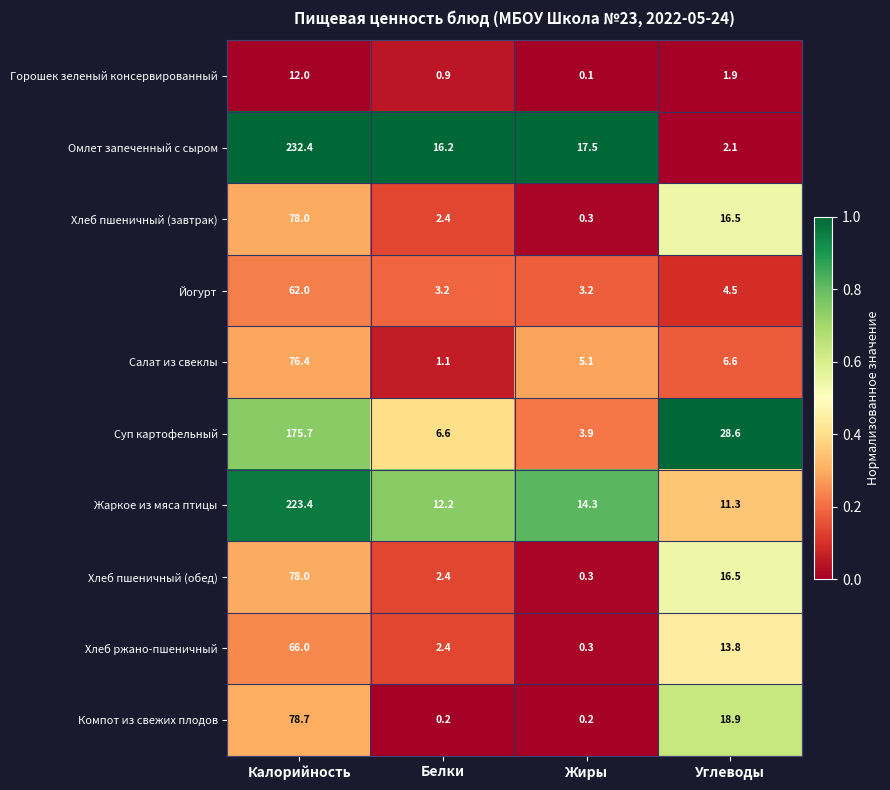

At which label does Хлеб пшеничный (завтрак) reach its peak?

Калорийность